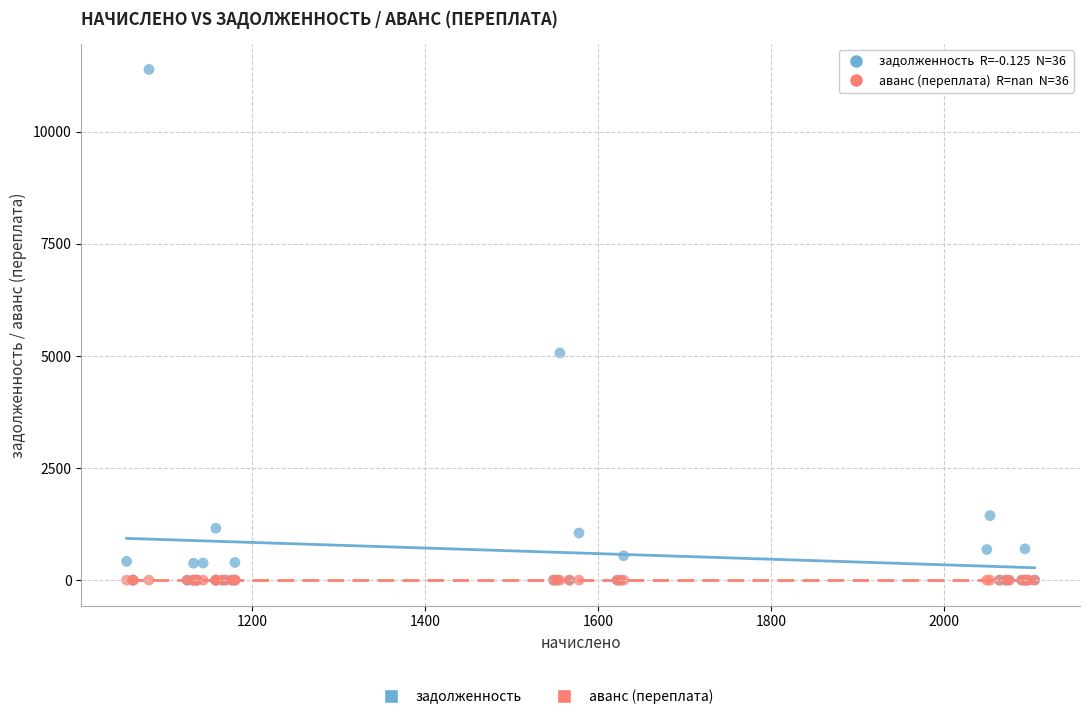

Across all series, what Y value is closest to 5695?

5066.6